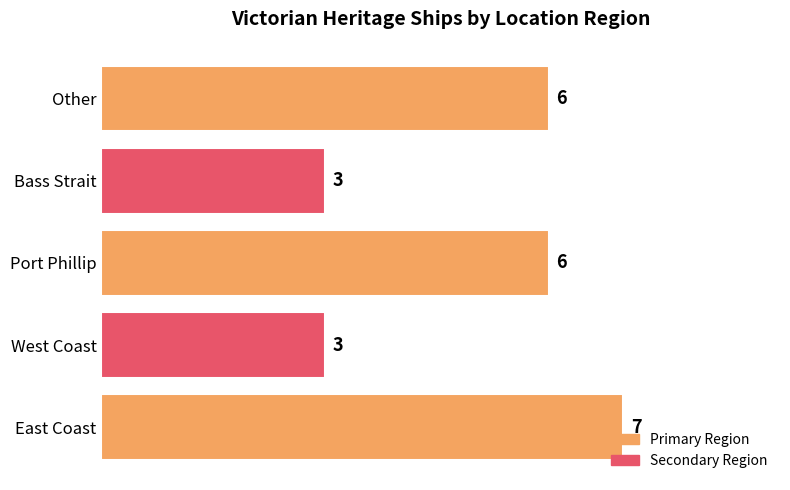

Is it true that the value at Bass Strait is 3?

True